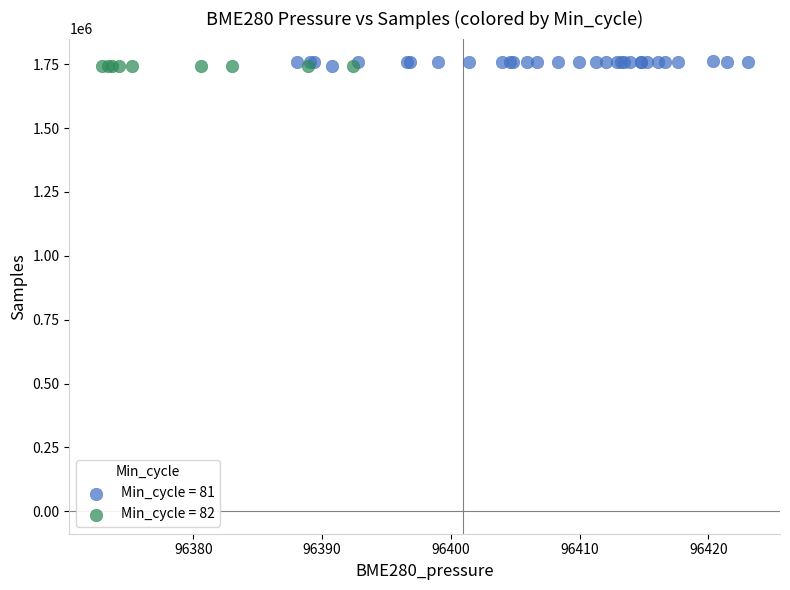

Which series has the largest Y range (max minus min)?

Min_cycle = 81